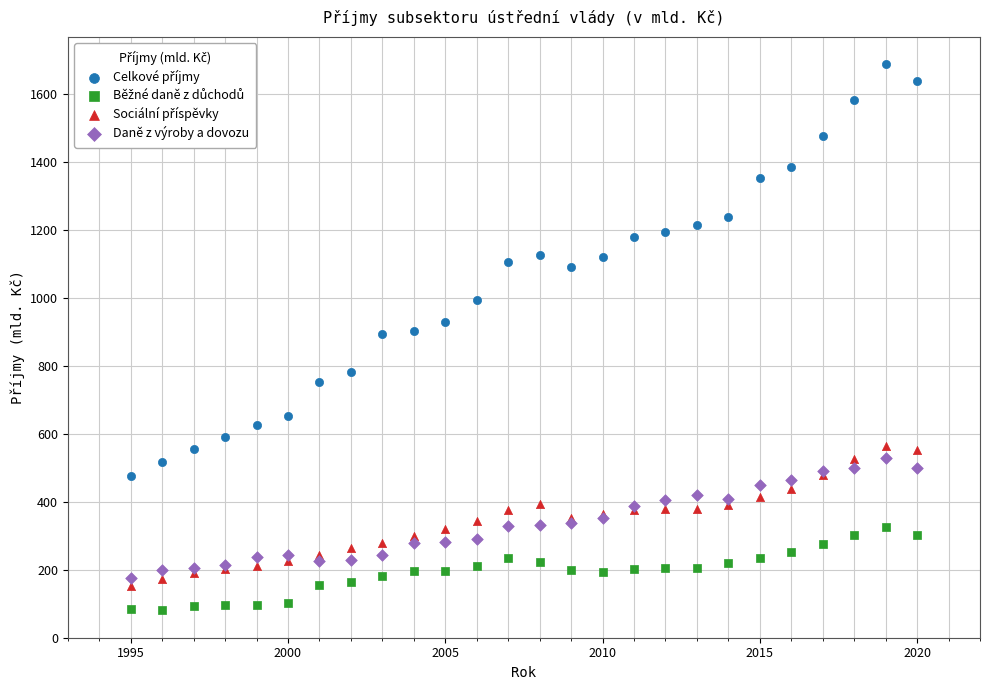

What is the X range (max minus min) for the scatter plot?

25.0